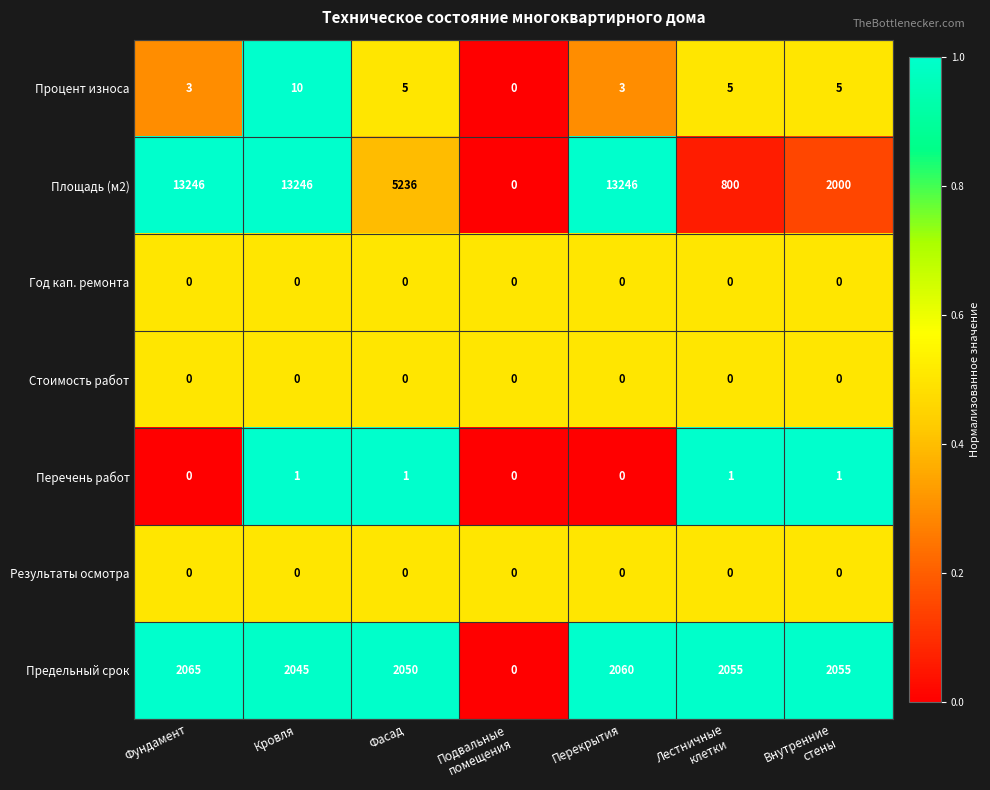

Which series has the largest total across all categories?

Площадь (м2)